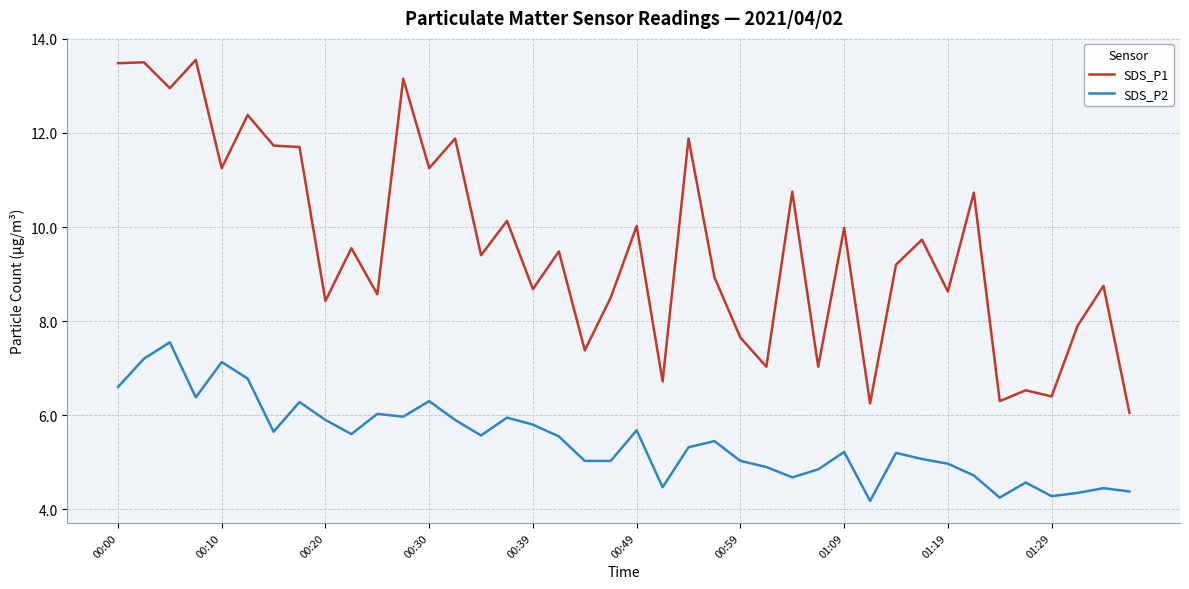

At how many categories does at least one series exceed 8?

29